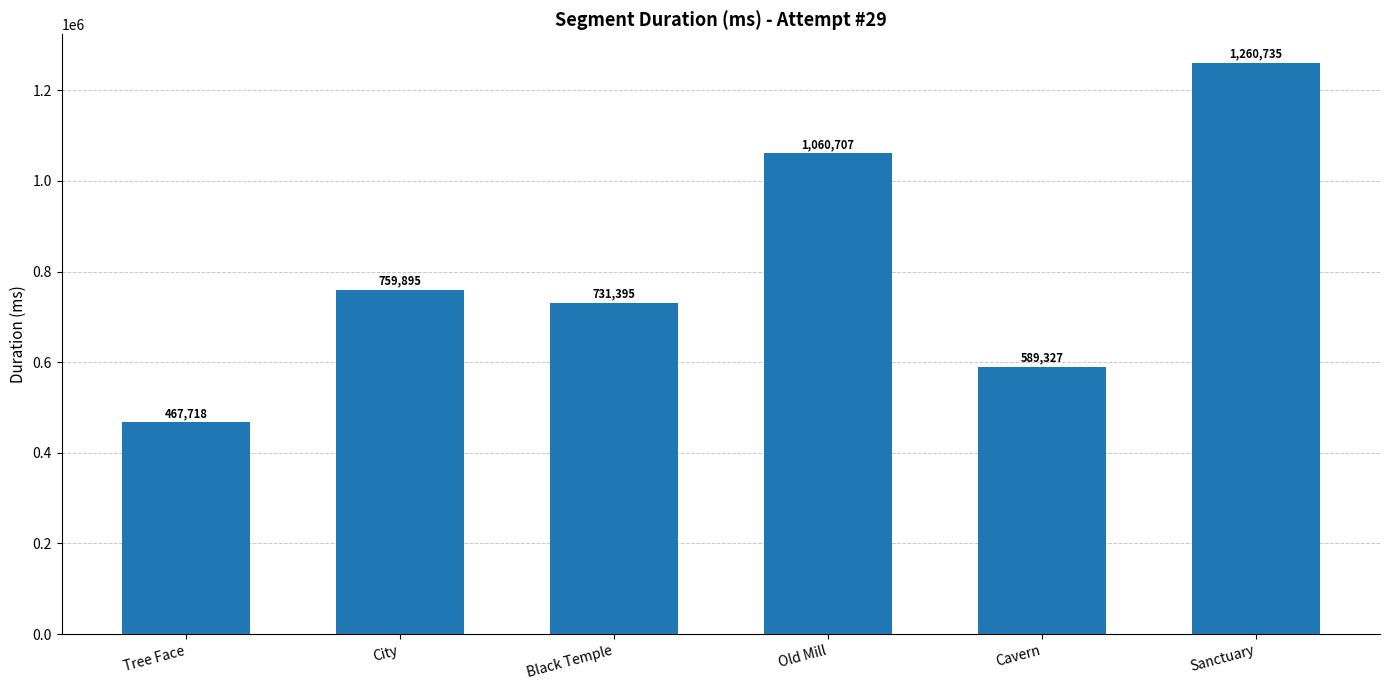

What is the difference between the maximum and minimum values?

793017